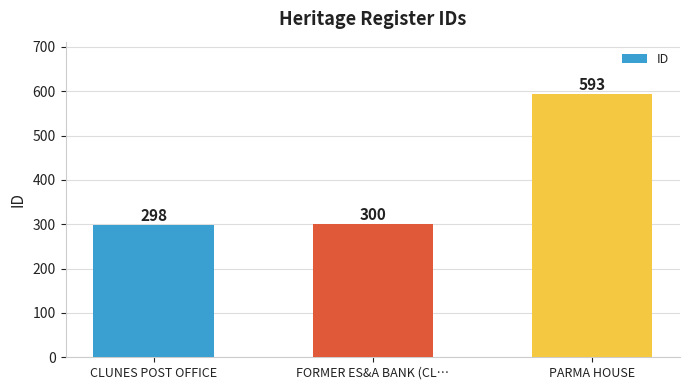

Approximately how many times larger is the value at CLUNES POST OFFICE compared to PARMA HOUSE?

0.5